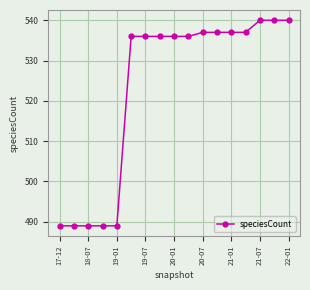

What is the value of the 9th point from the left?

536